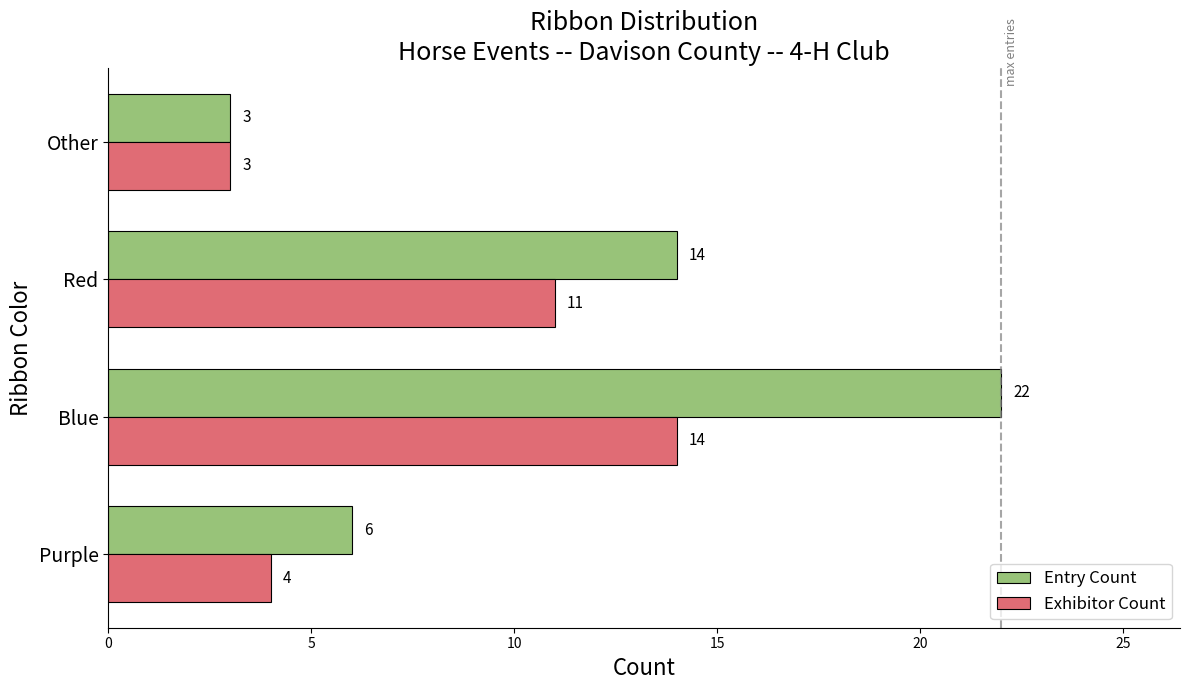

What is the average value of the Exhibitor Count series?

8